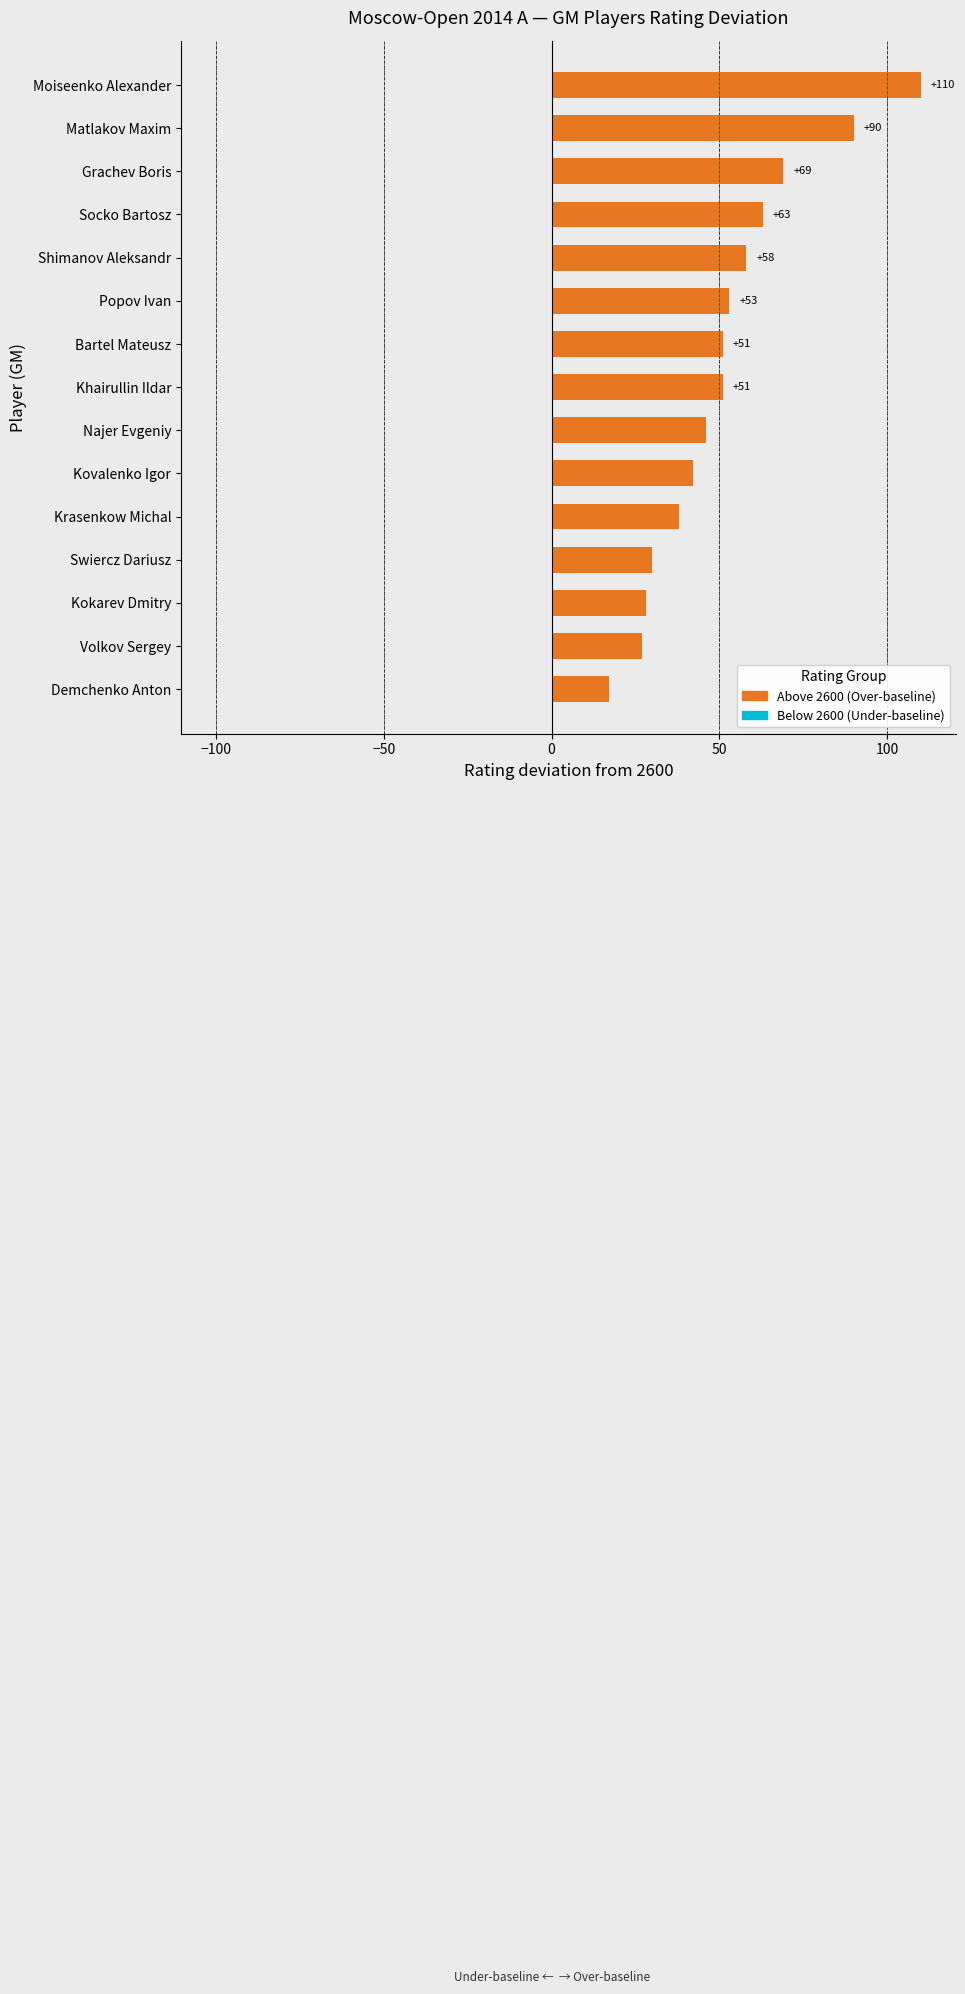

What is the value of the 7th bar from the top?

51